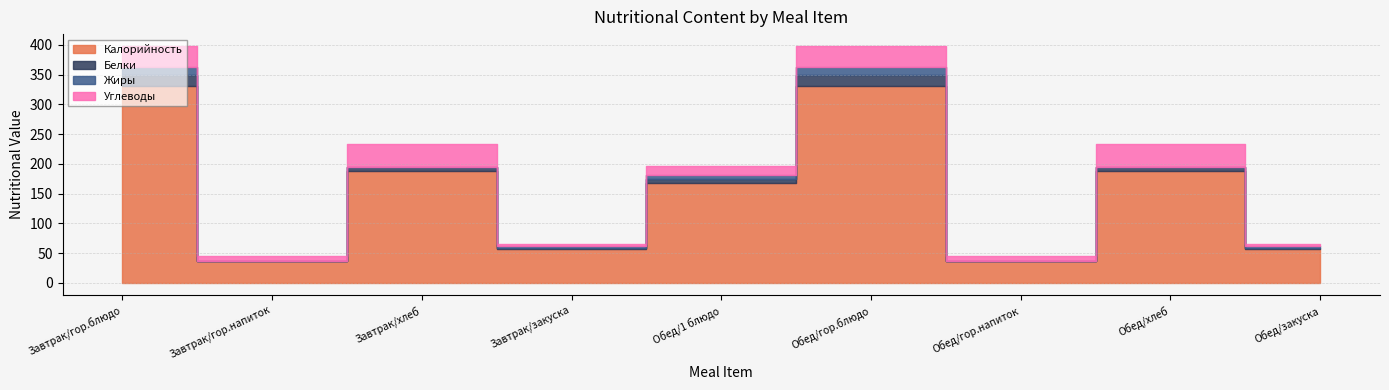

Reading left to right, transcribe all the data shown in this chart.

Калорийность: Завтрак/гор.блюдо=331	Завтрак/гор.напиток=37	Завтрак/хлеб=188	Завтрак/закуска=57	Обед/1 блюдо=168	Обед/гор.блюдо=331	Обед/гор.напиток=37	Обед/хлеб=188	Обед/закуска=57
Белки: Завтрак/гор.блюдо=18	Завтрак/гор.напиток=0	Завтрак/хлеб=6	Завтрак/закуска=1	Обед/1 блюдо=6	Обед/гор.блюдо=18	Обед/гор.напиток=0	Обед/хлеб=6	Обед/закуска=1
Жиры: Завтрак/гор.блюдо=13	Завтрак/гор.напиток=0	Завтрак/хлеб=0	Завтрак/закуска=4	Обед/1 блюдо=8	Обед/гор.блюдо=13	Обед/гор.напиток=0	Обед/хлеб=0	Обед/закуска=4
Углеводы: Завтрак/гор.блюдо=36	Завтрак/гор.напиток=9	Завтрак/хлеб=40	Завтрак/закуска=4	Обед/1 блюдо=15	Обед/гор.блюдо=36	Обед/гор.напиток=9	Обед/хлеб=40	Обед/закуска=4